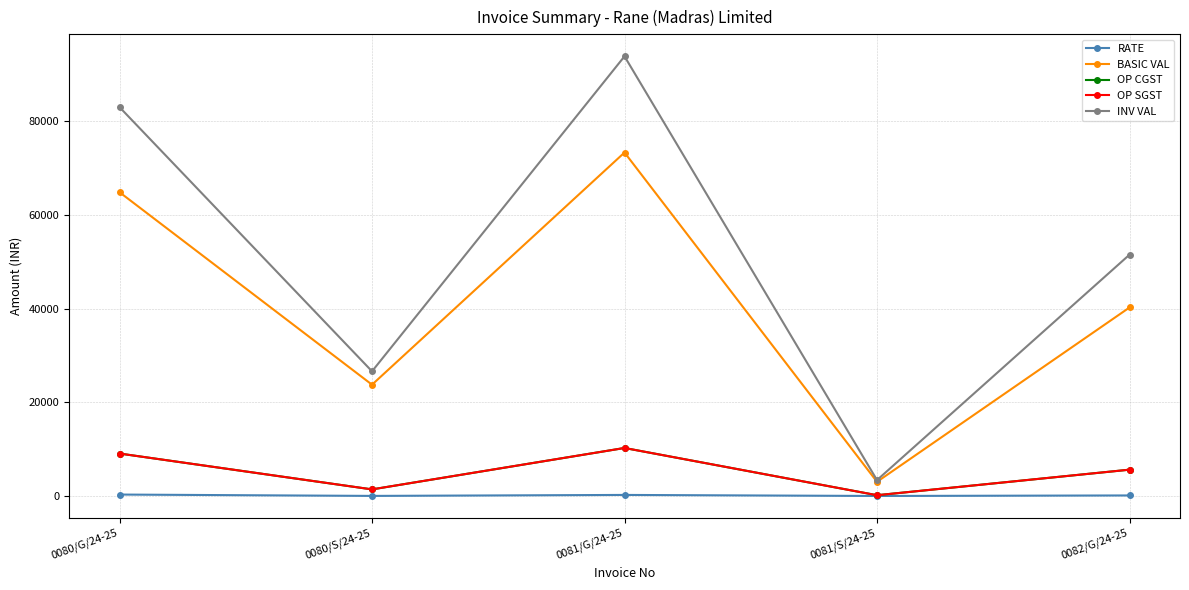

At which label does OP SGST first exceed 5631?

0080/G/24-25